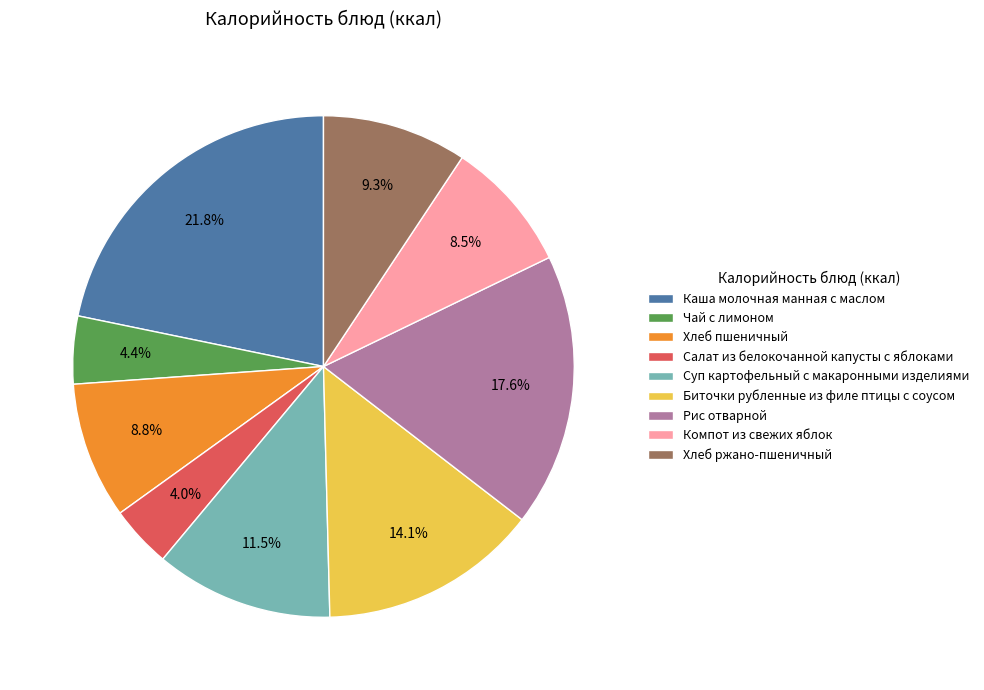

Between Хлеб ржано-пшеничный and Биточки рубленные из филе птицы с соусом, which is larger?

Биточки рубленные из филе птицы с соусом